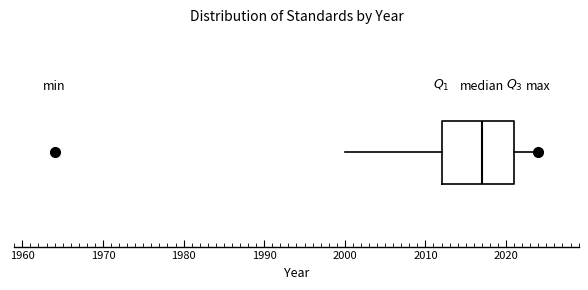

Where does the left whisker of the box end on the x-axis? The values are not printed on the chart, so give them approximately, as read against the axis.

2000